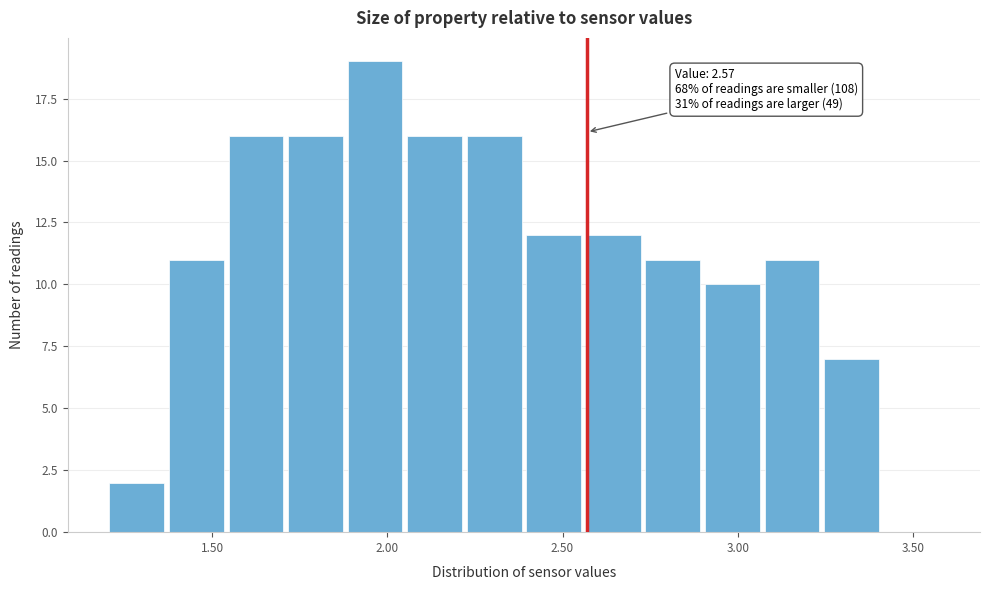

Around what value on the x-axis is the tallest bar? Give the approximate position of its centre, as read against the axis.

1.95